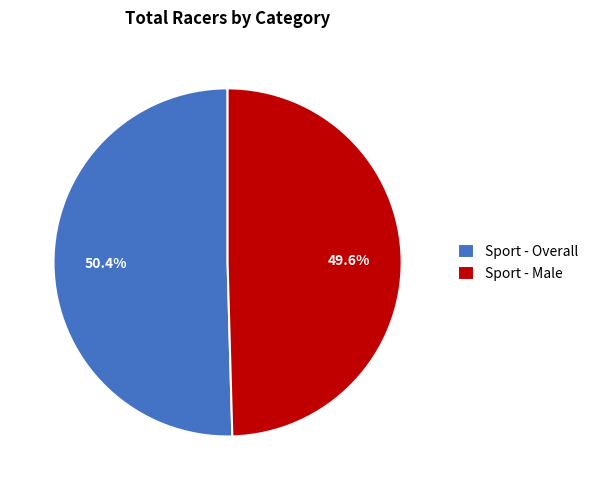

What percentage do Sport - Male and Sport - Overall together represent?

100.0%